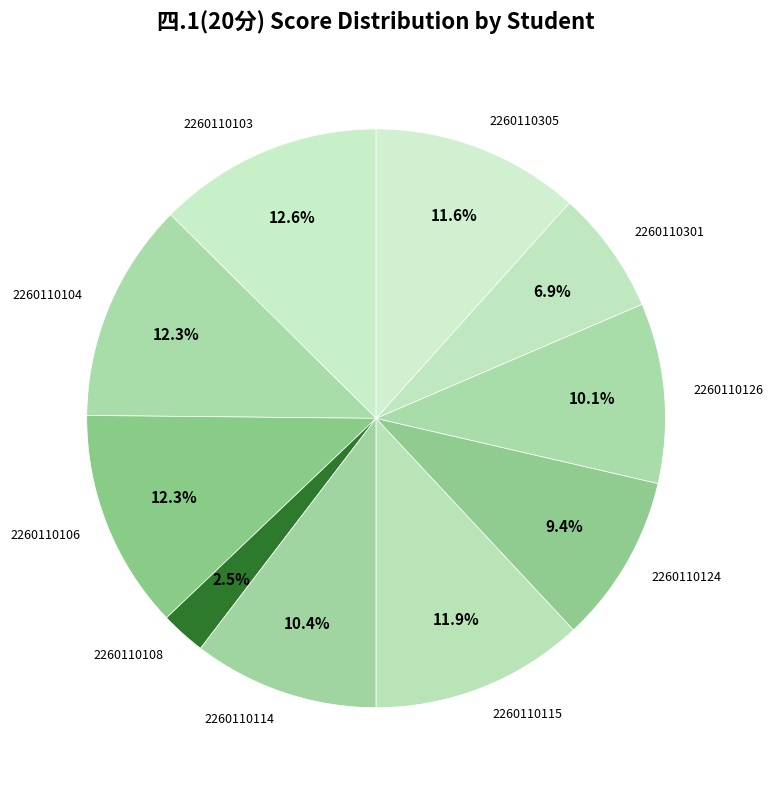

Does 2260110301 account for over 50% of the chart?

No